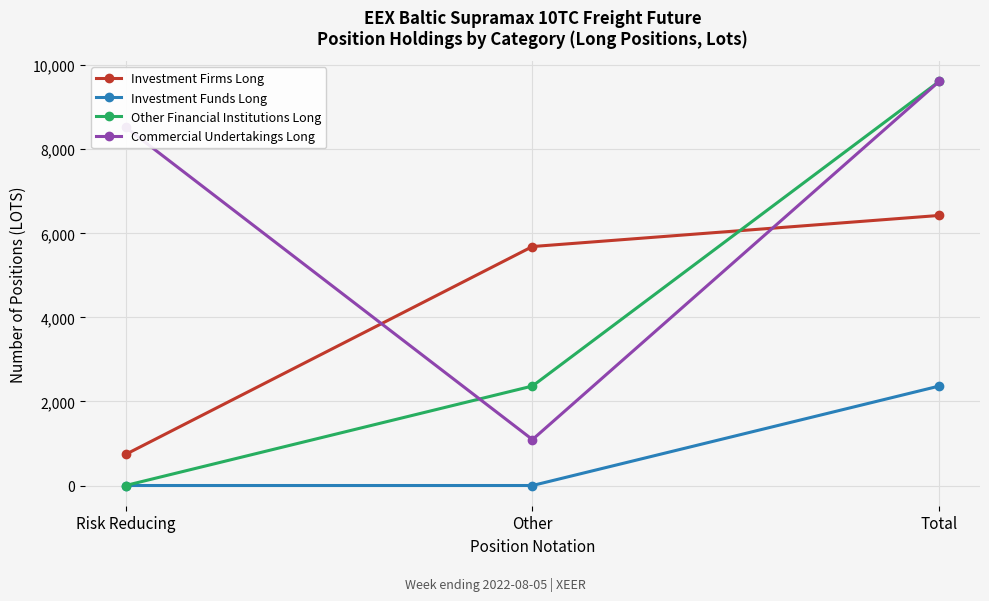

The Commercial Undertakings Long series shows 9616.1 at Total. True or false?

True